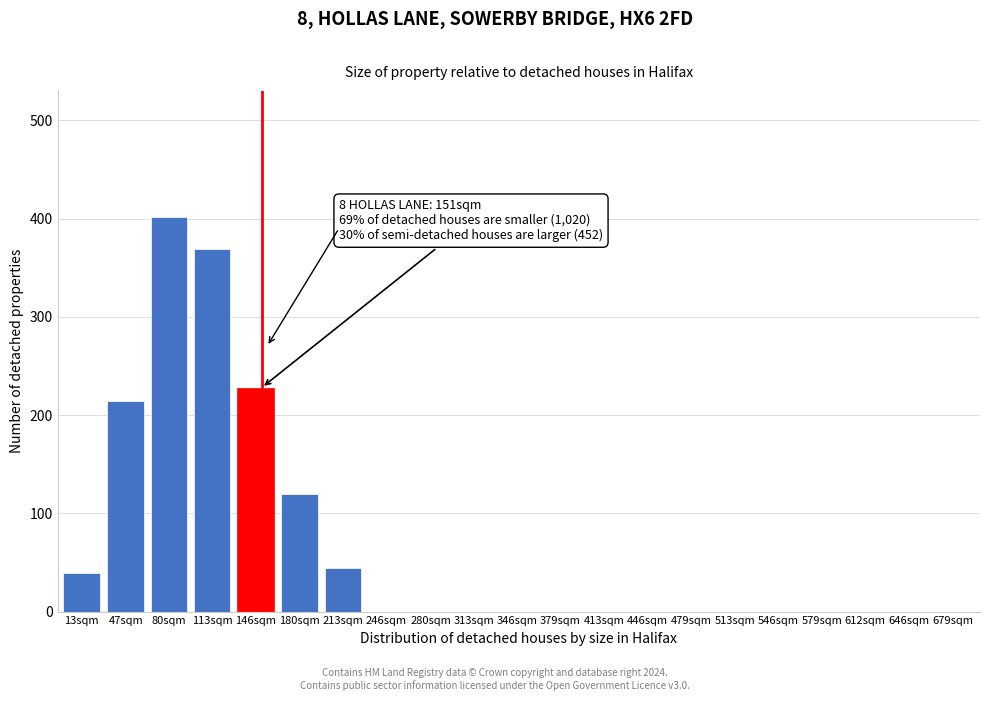

Reading right to left, list all the values displayed in this chart.

679sqm=0	646sqm=0	612sqm=0	579sqm=0	546sqm=0	513sqm=0	479sqm=0	446sqm=0	413sqm=0	379sqm=0	346sqm=0	313sqm=0	280sqm=0	246sqm=0	213sqm=44	180sqm=120	146sqm=228	113sqm=369	80sqm=402	47sqm=214	13sqm=39